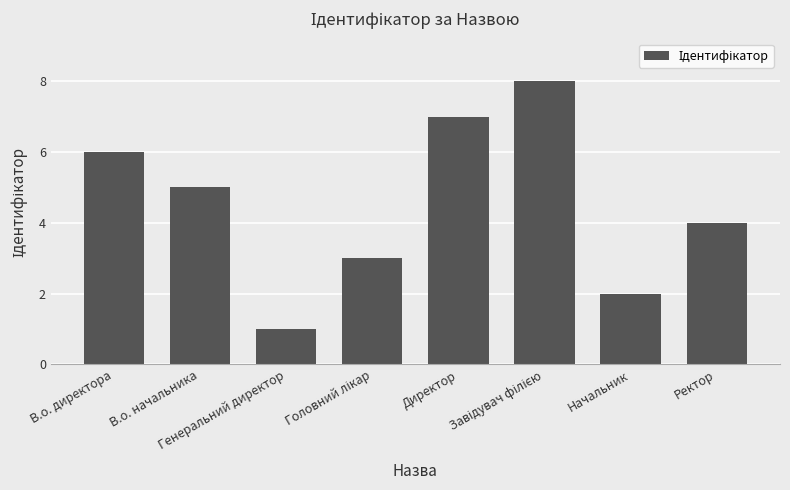

What is the difference between the second highest and second lowest values?

5